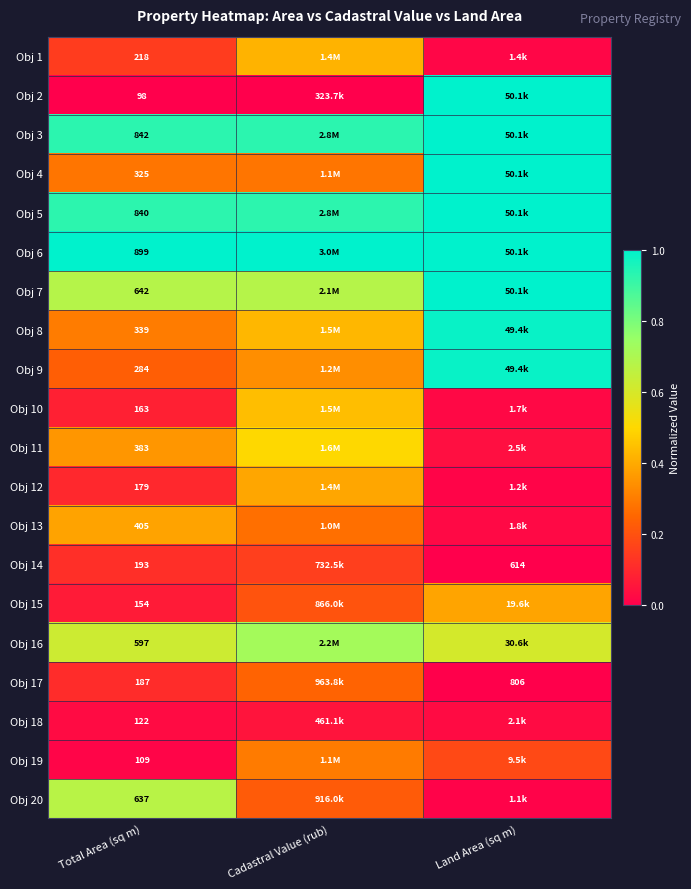

List the series in order of their peak value, highest first.

Obj 2, Obj 3, Obj 4, Obj 5, Obj 6, Obj 7, Obj 8, Obj 9, Obj 16, Obj 20, Obj 11, Obj 10, Obj 1, Obj 12, Obj 15, Obj 13, Obj 19, Obj 17, Obj 14, Obj 18